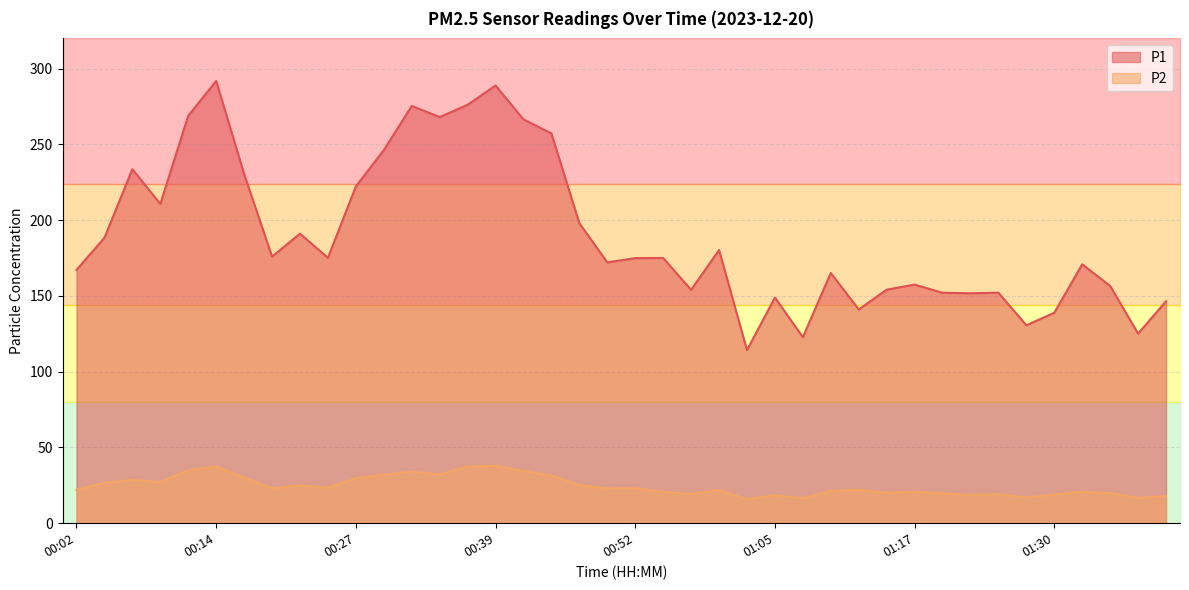

In P2, how many points are higher than both neighbors (excluding endpoints)?

12